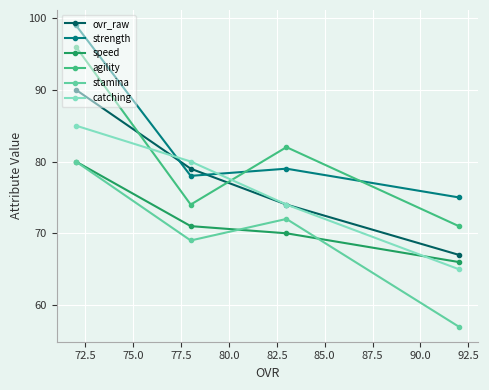

What is the value of the agility point at the 2nd from the left?

74